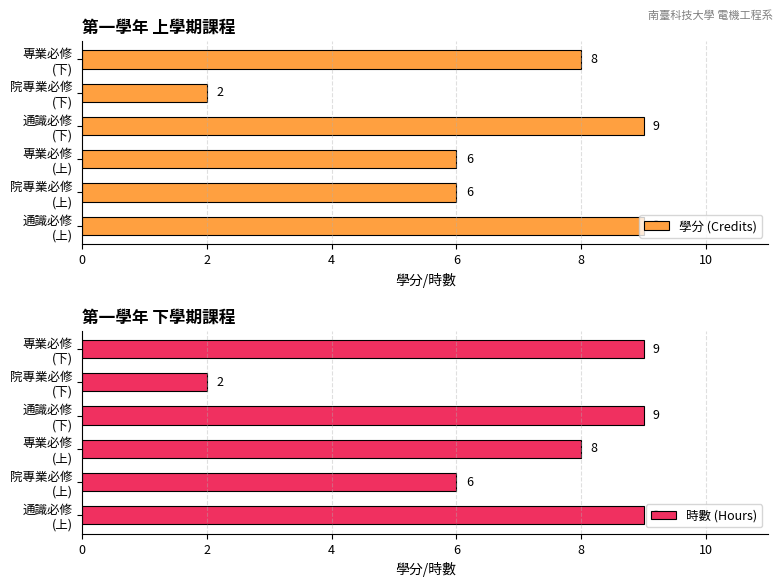

Rank the series by their maximum value, from lowest to highest.

學分 (Credits), 時數 (Hours)